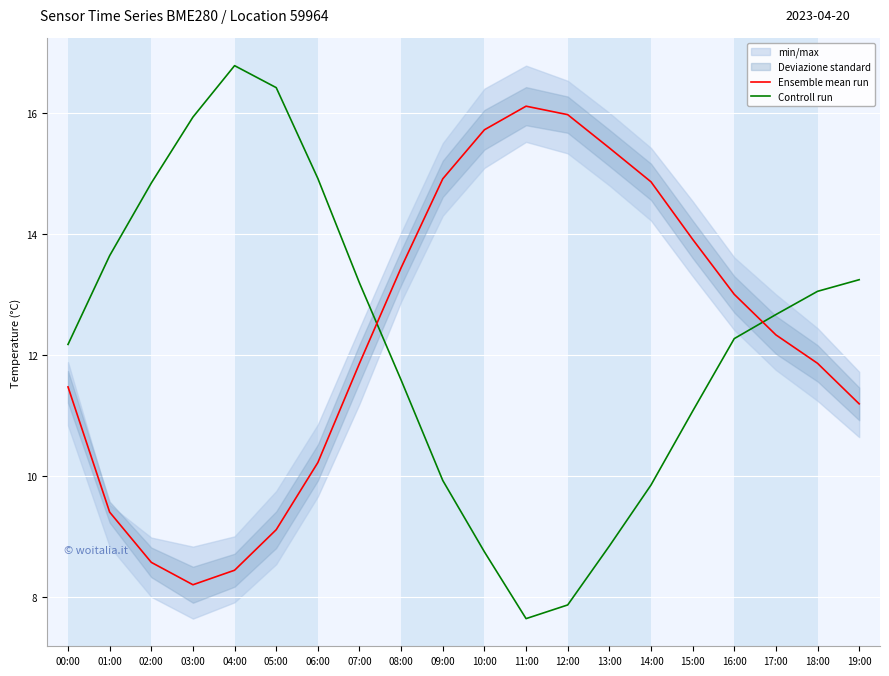

Rank the series by their maximum value, from lowest to highest.

Ensemble mean run, Controll run